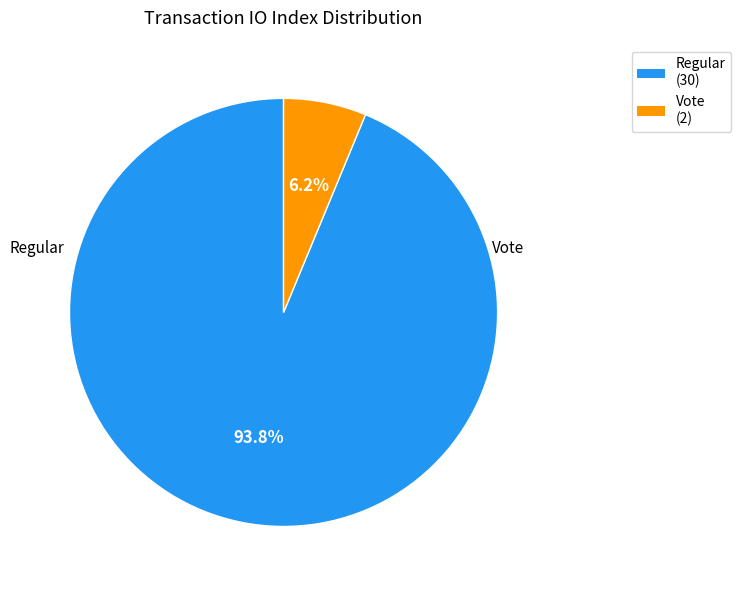

How many segments does this pie chart have?

2